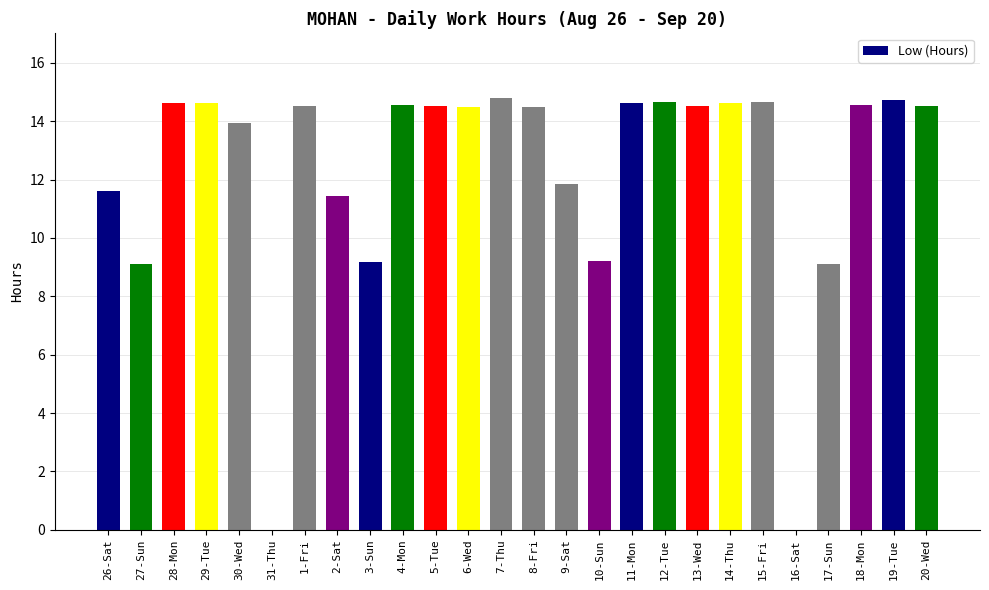

Read the value at 18-Mon.

14.6